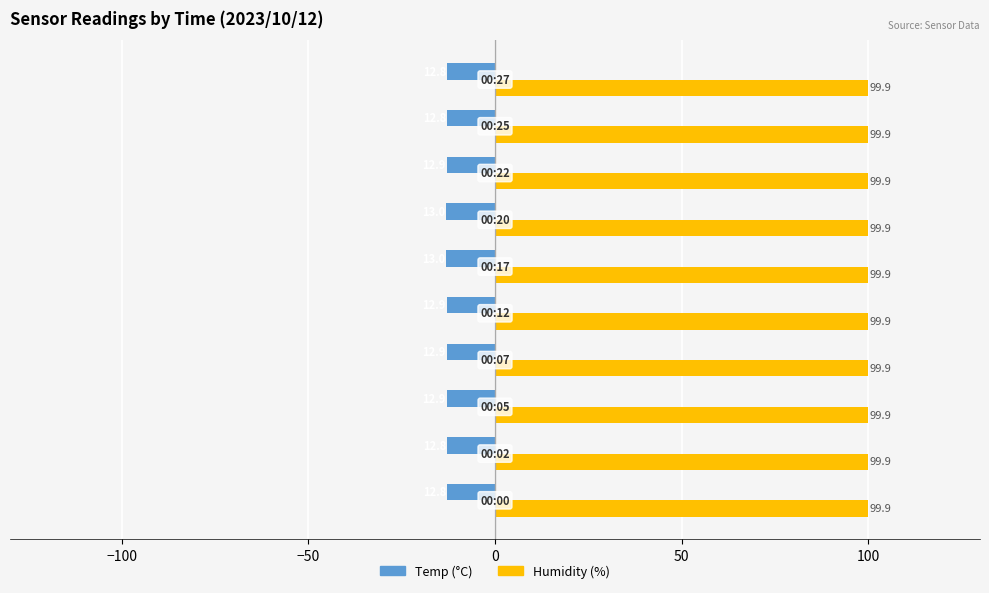

What is the lowest value of the Temp (°C) series?

-13.0